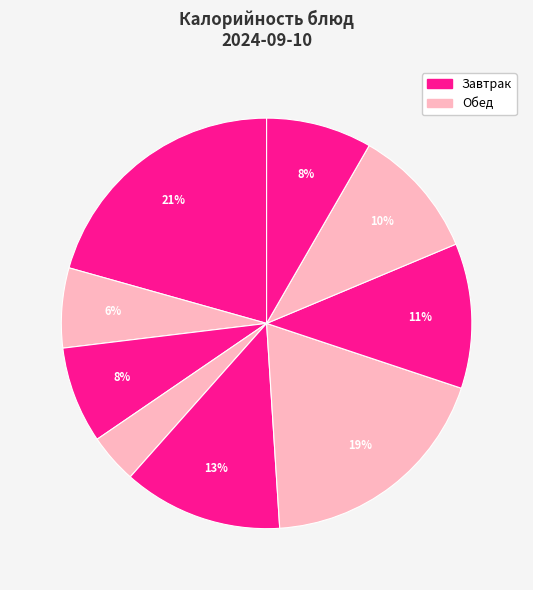

How many slices are in this pie chart?

9